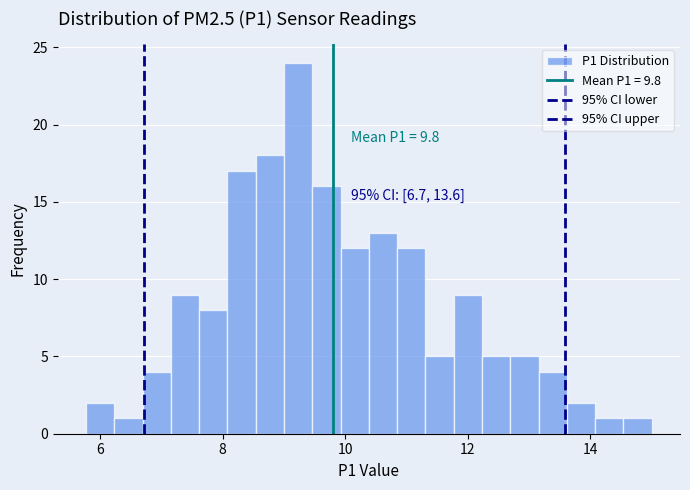

Read against the x-axis, roughly where is the centre of the tallest bar?

9.2